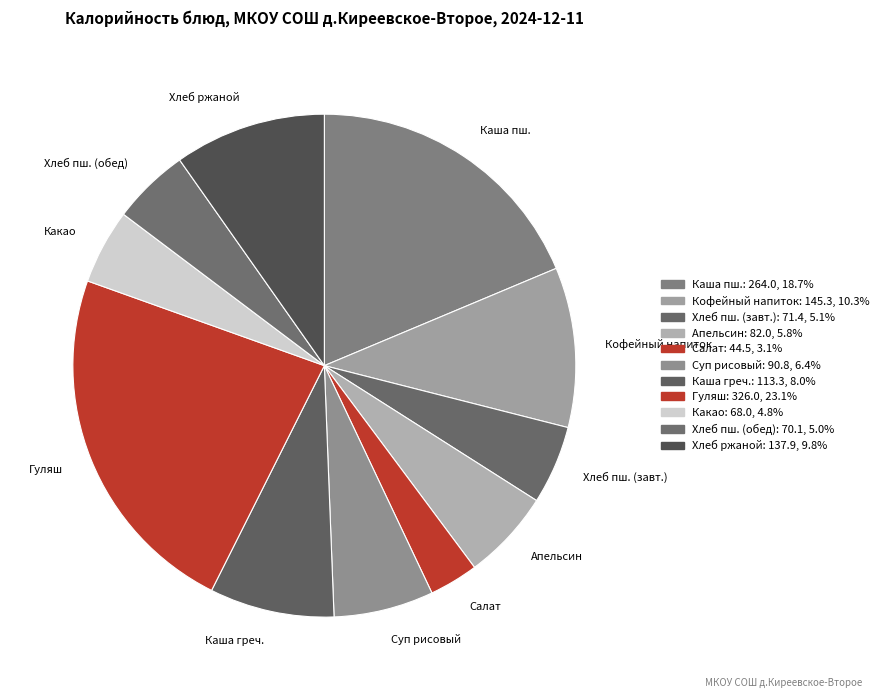

Which category has the biggest portion of the pie?

Гуляш